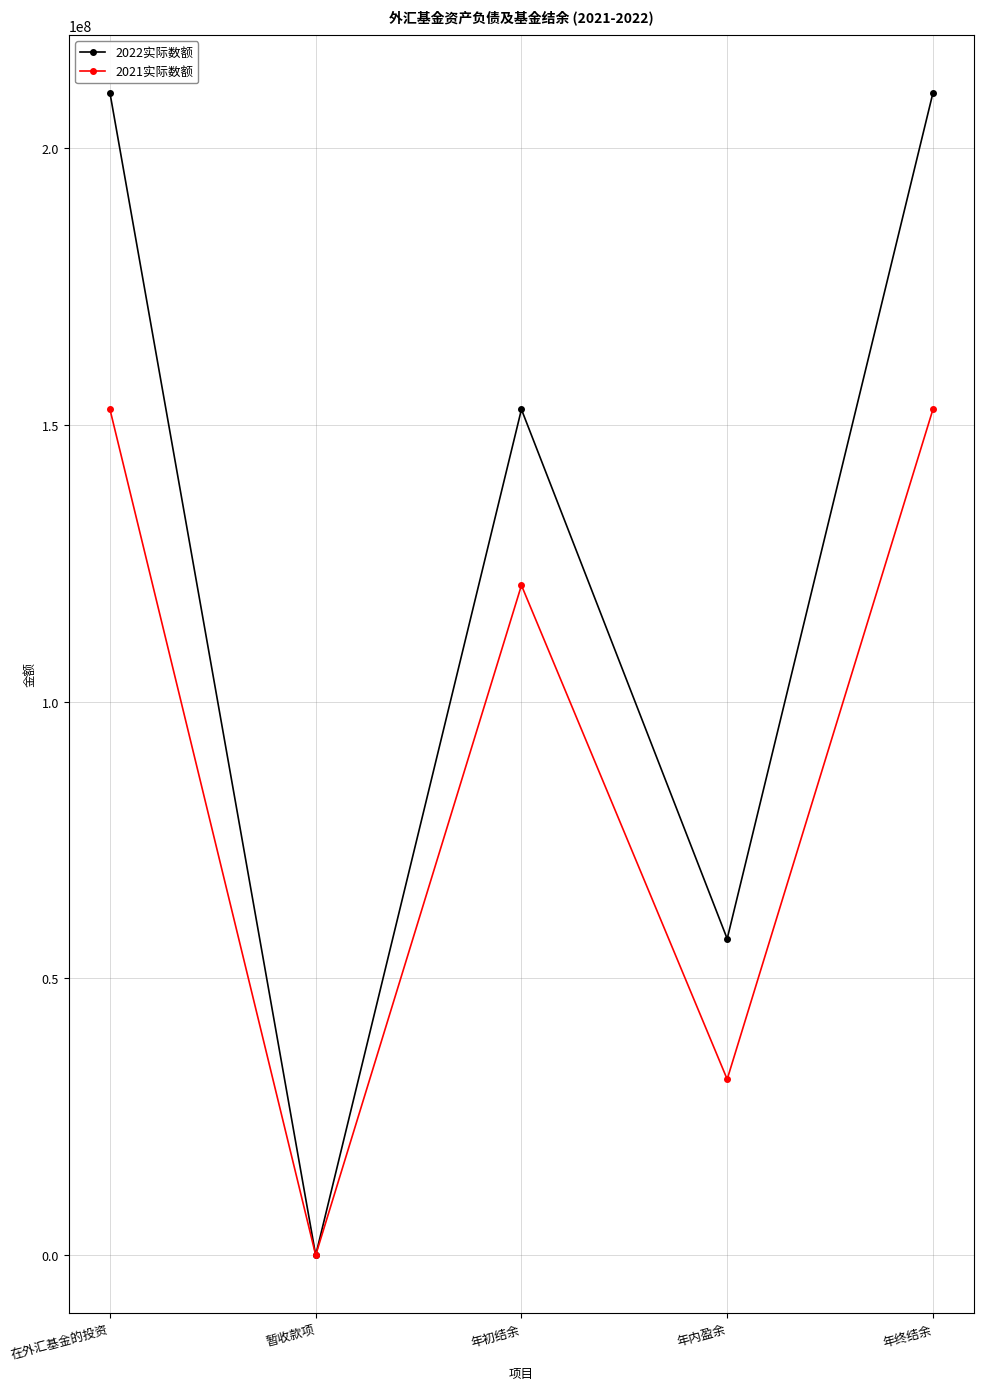

Which label corresponds to the smallest value in the chart?

暂收款项